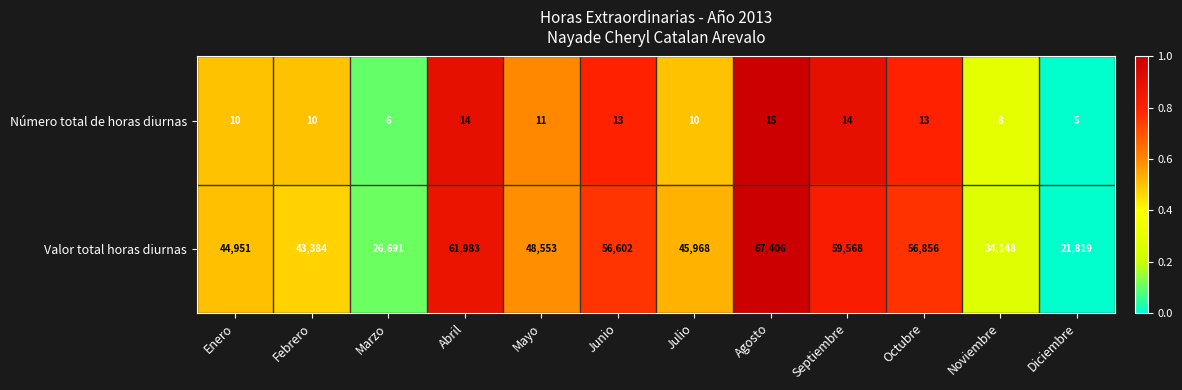

What is the average value of the Número total de horas diurnas series?

11